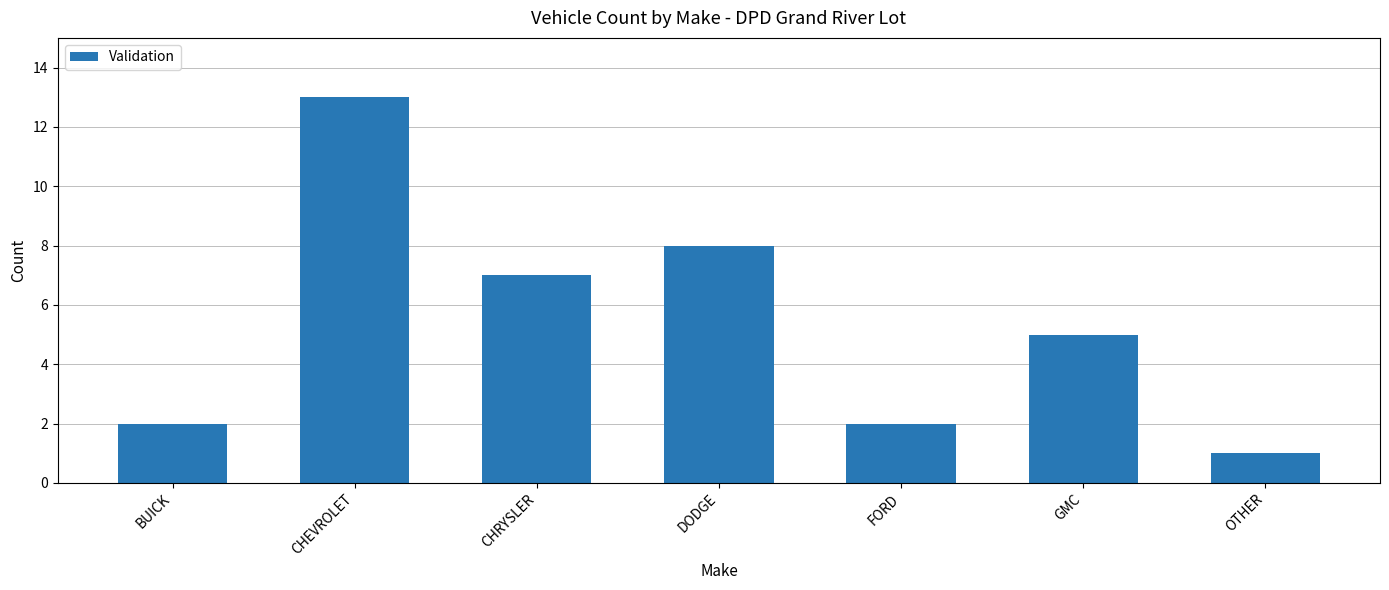

Which has a higher value, FORD or CHRYSLER?

CHRYSLER